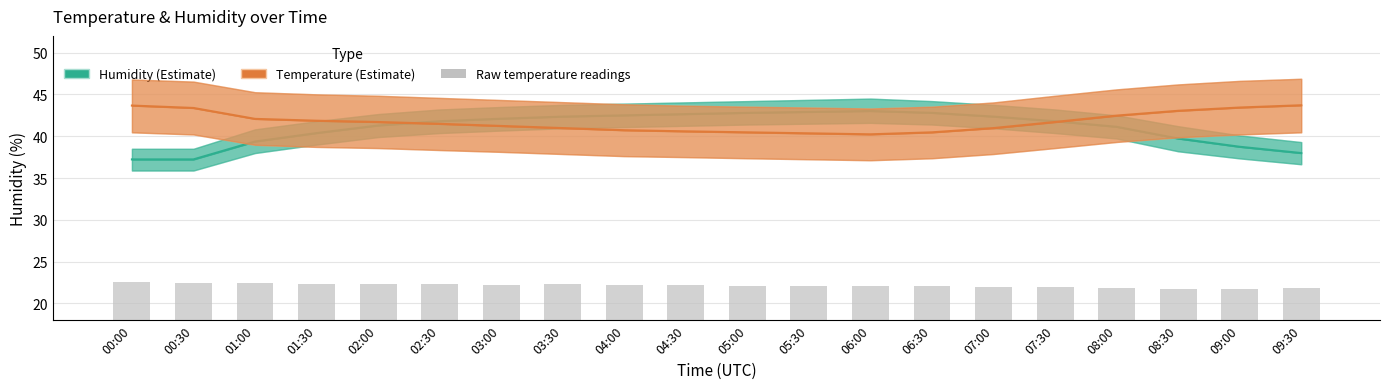

Is the value of Humidity estimate at 08:00 greater than the value of Temperature estimate at 07:30?

No